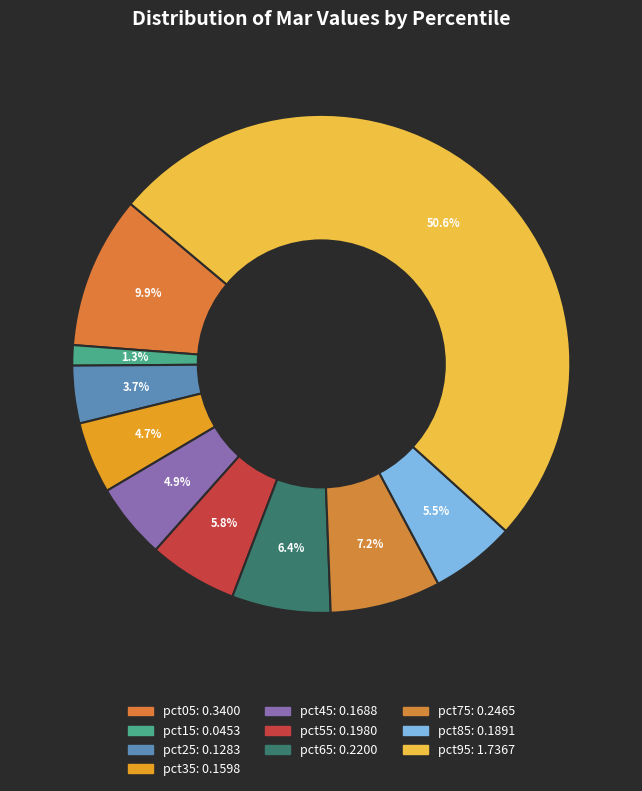

Do pct15 and pct35 together represent more than half of the pie?

No